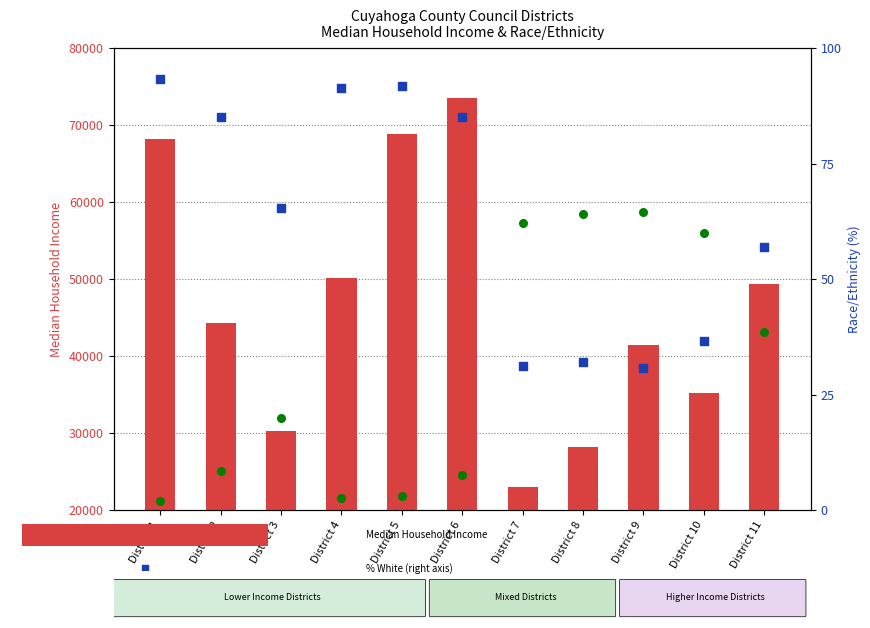

At how many categories does at least one series exceed 35858?

7